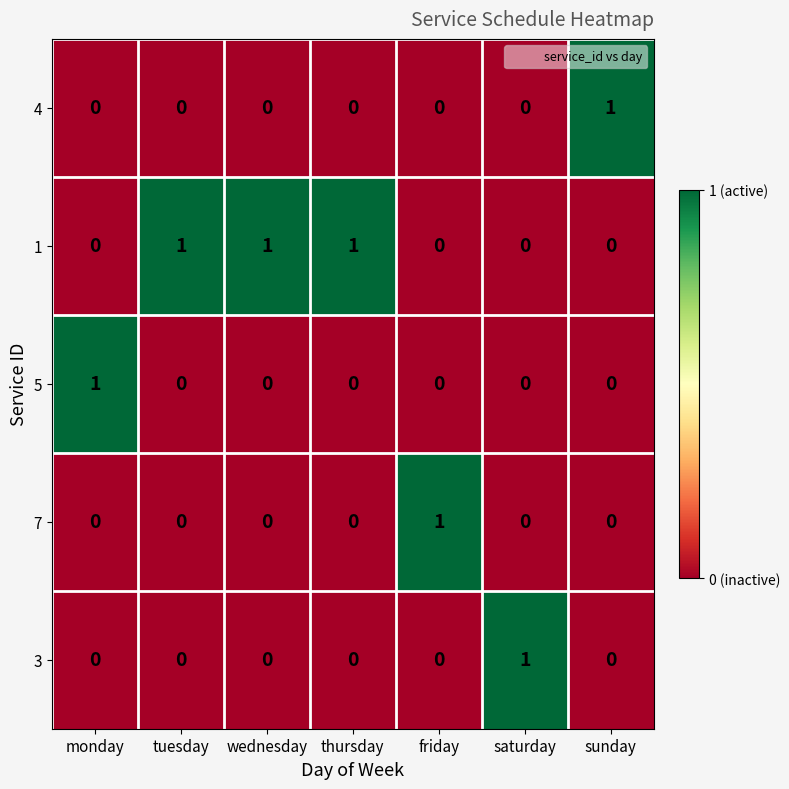

At which label does 3 reach its peak?

saturday